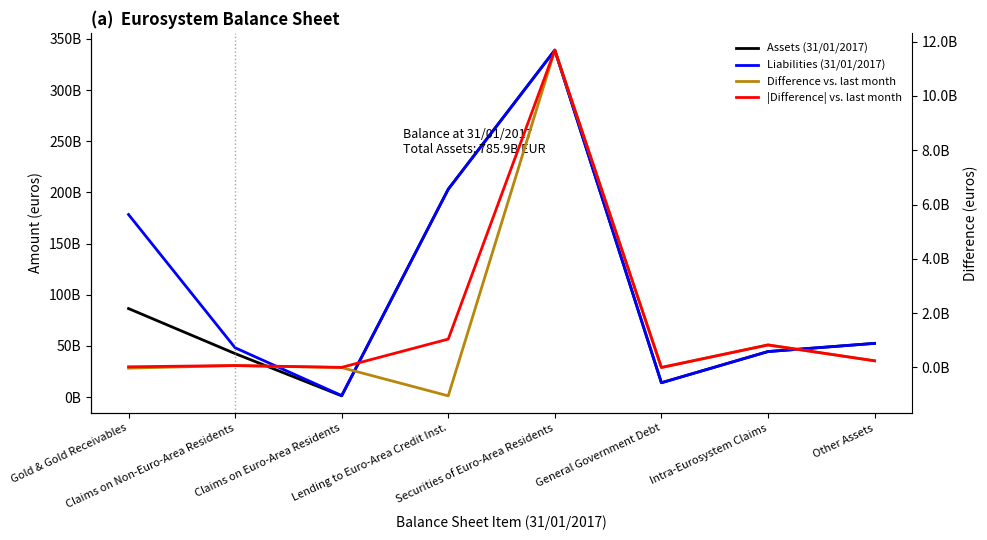

What is the label of the 8th point from the left?

Other Assets